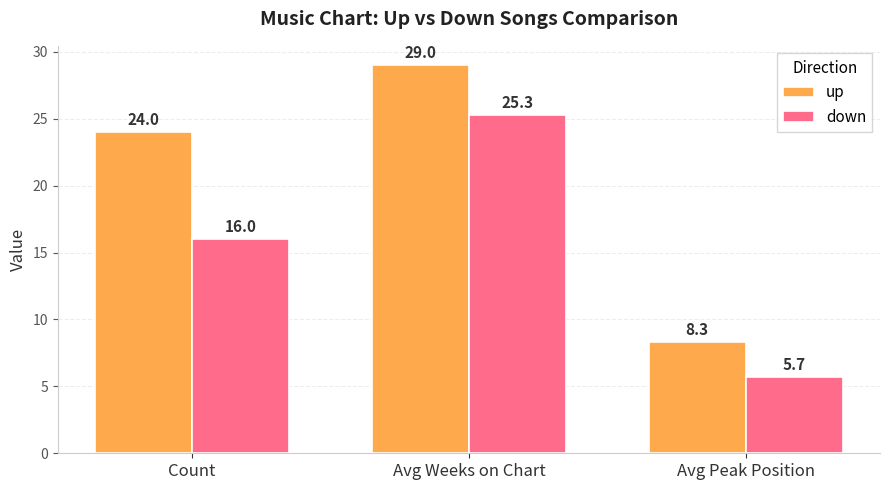

What position from the right is Avg Weeks on Chart?

2